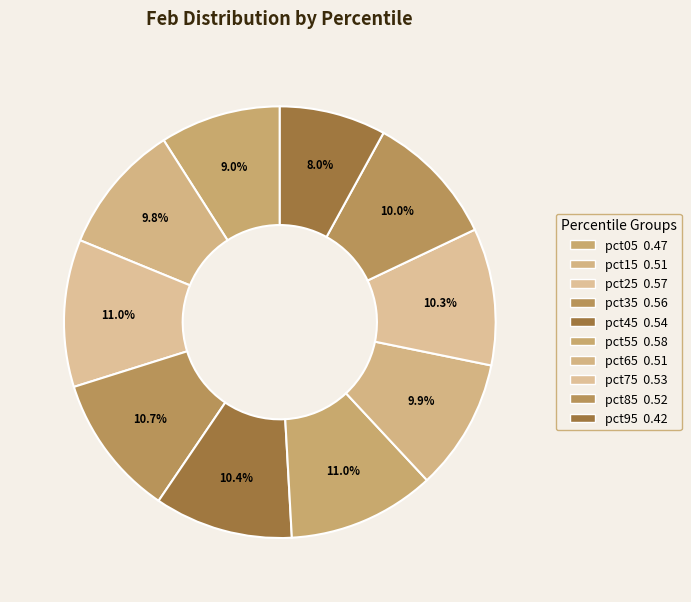

Is pct85 the majority of the pie?

No